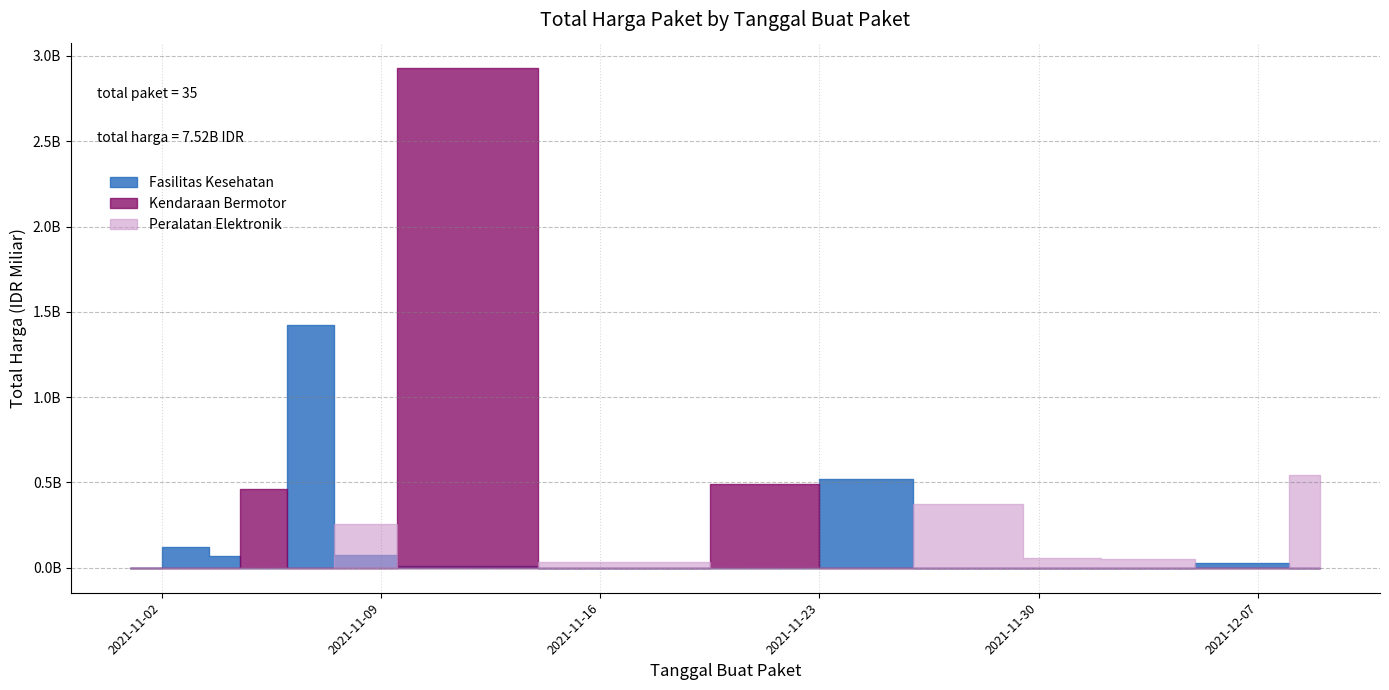

Which series changed the most between 14 and 18?

Fasilitas Kesehatan